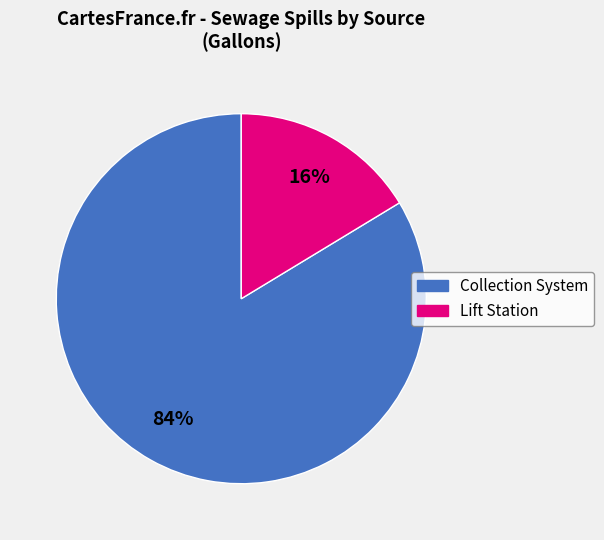

Is there any slice that represents more than half of the pie?

Yes